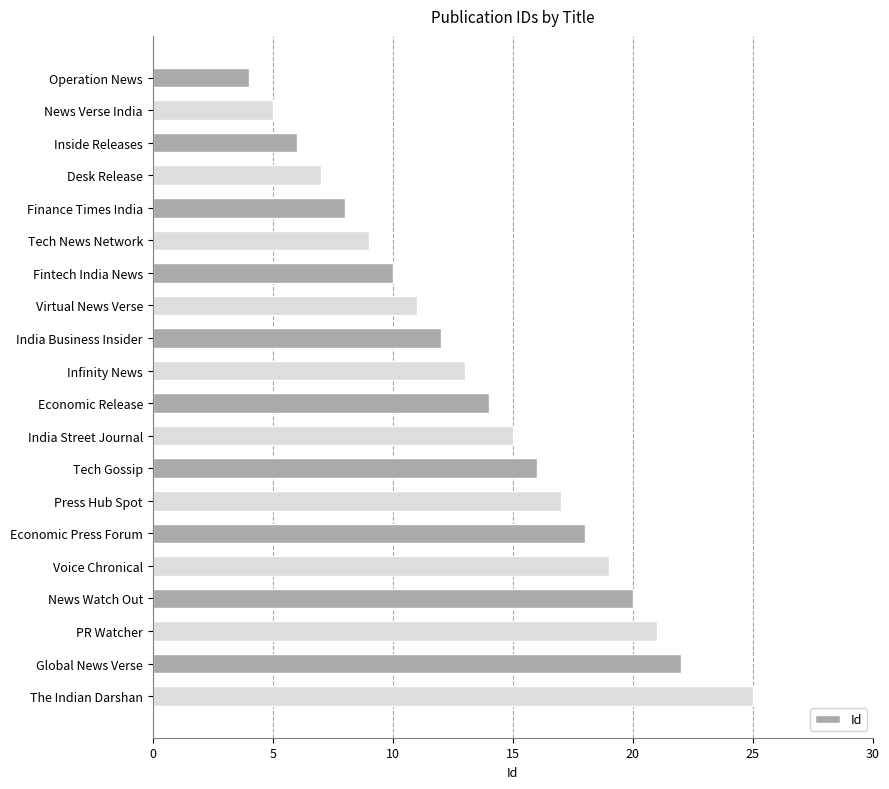

Reading bottom to top, what are all the values shown in this chart?

25	22	21	20	19	18	17	16	15	14	13	12	11	10	9	8	7	6	5	4